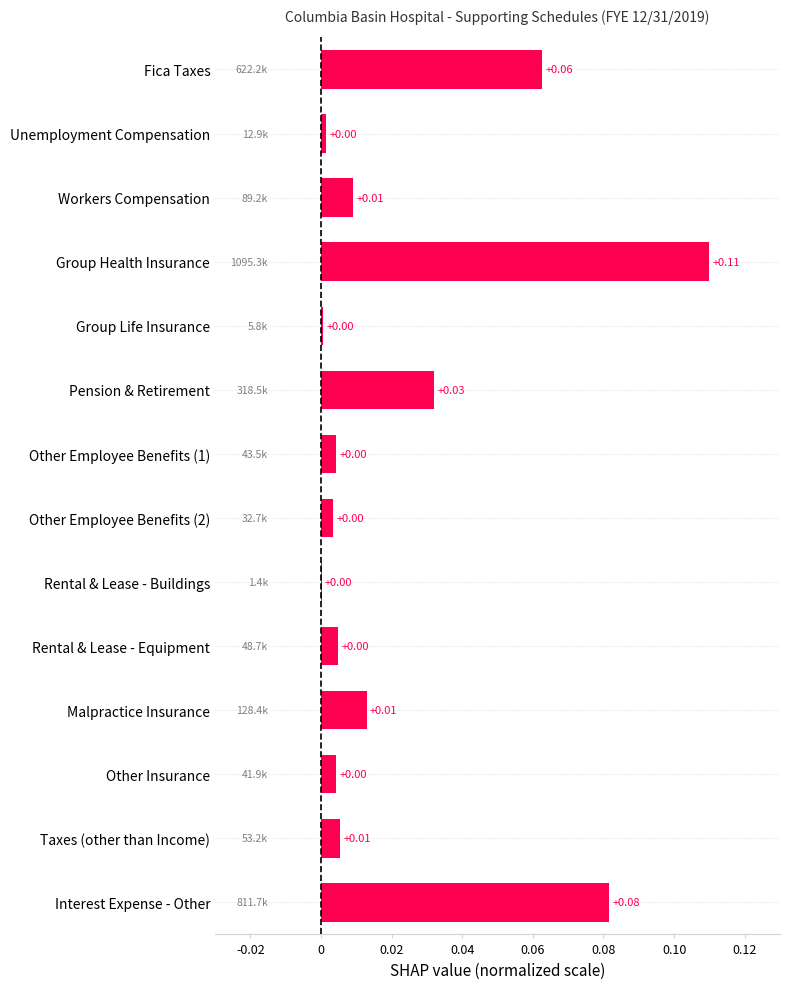

Between Malpractice Insurance and Other Employee Benefits (1), which is larger?

Malpractice Insurance